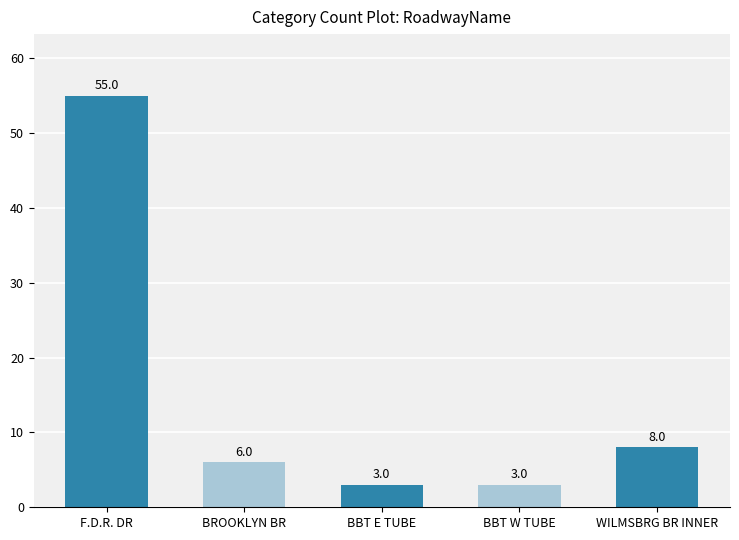

Where does the data first go above 6?

F.D.R. DR